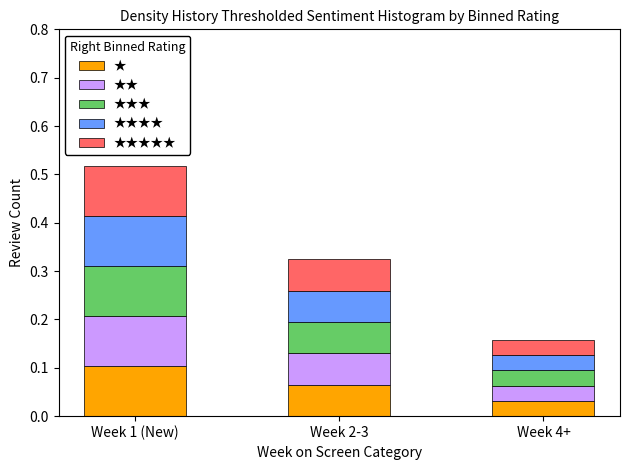

Count the number of categories in the chart.

3